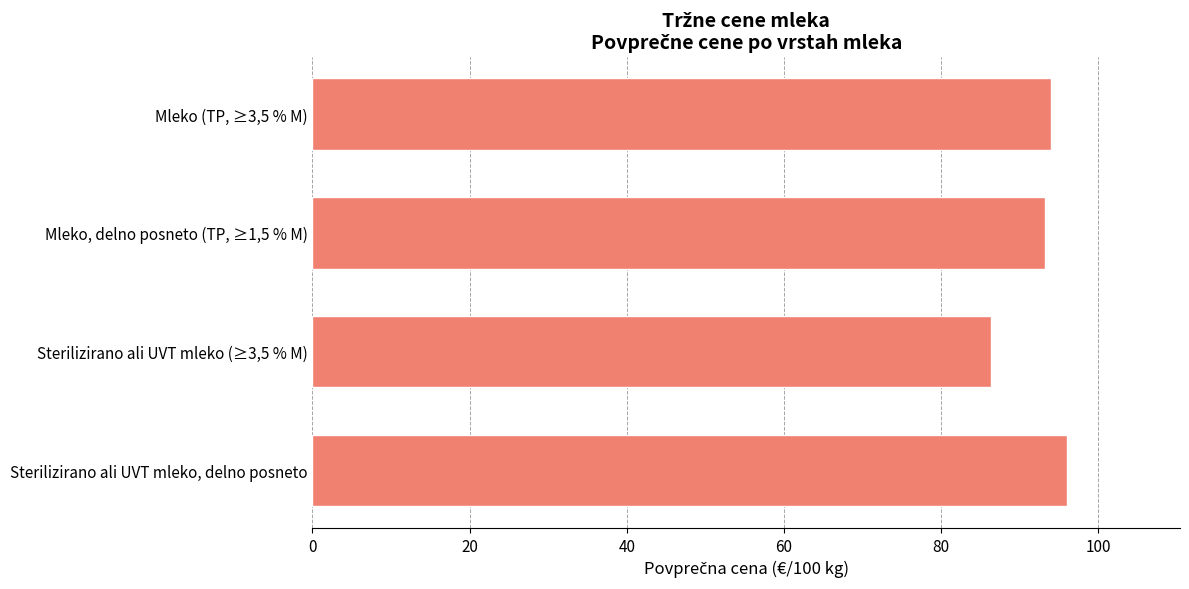

How many series are shown in this chart?

1